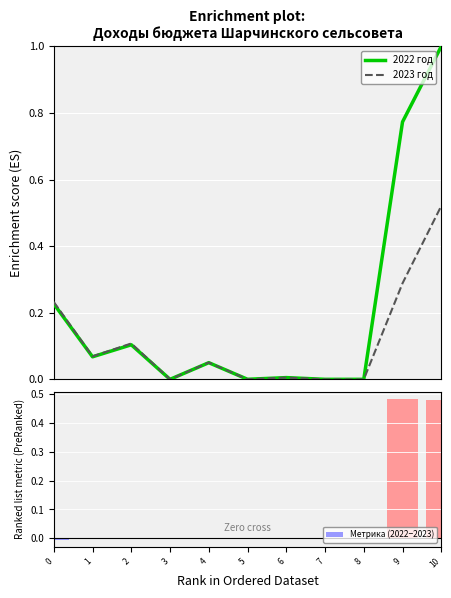

Which category has the highest value in the 2022 год series?

10